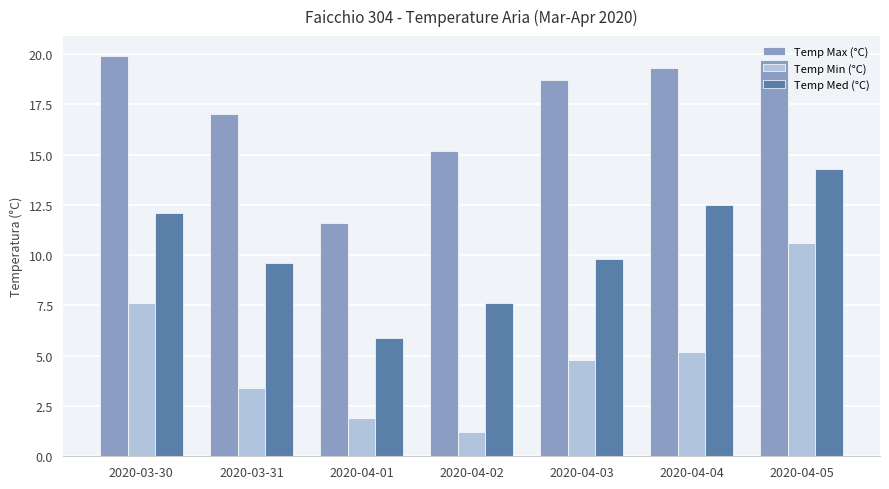

What is the spread (max minus min) of values at 2020-03-30?

12.3